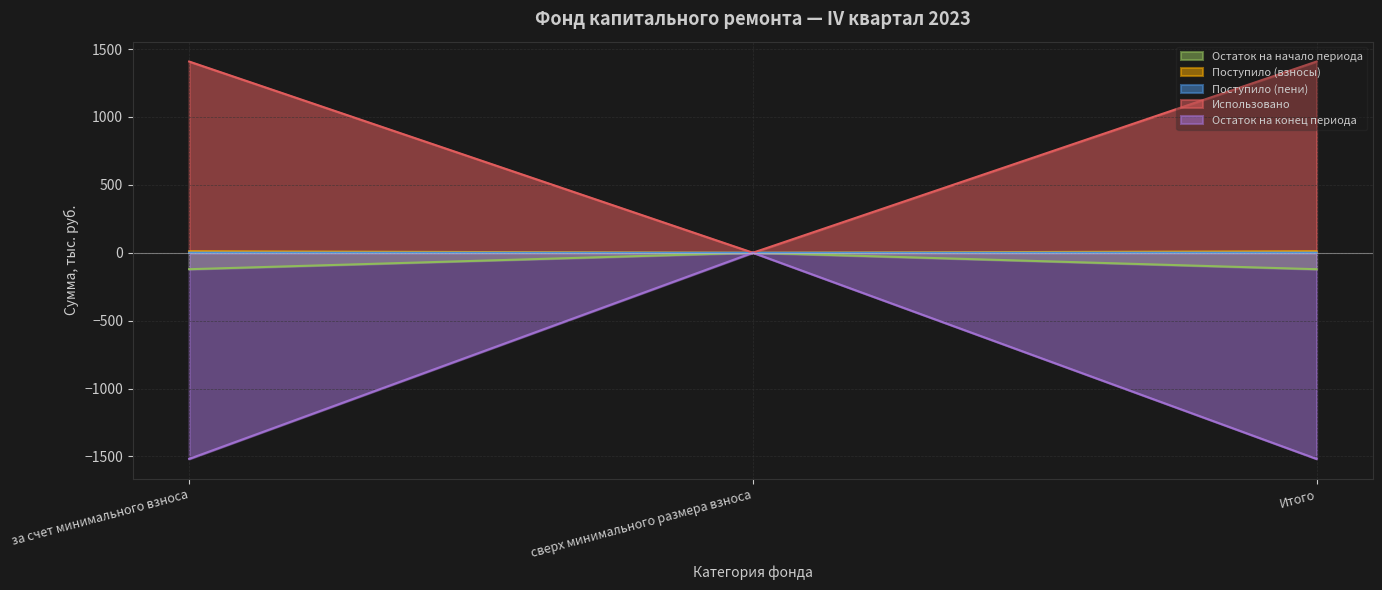

Does the chart display data point markers on the line(s)?

No